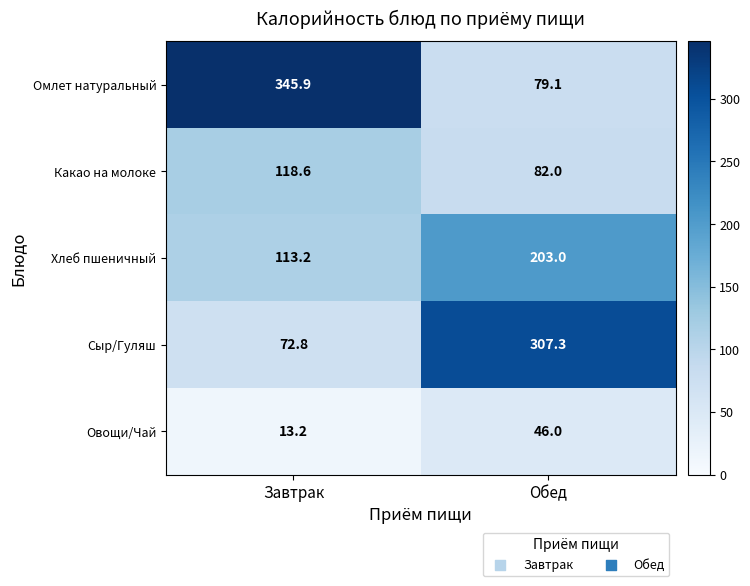

Rank the series by their maximum value, from highest to lowest.

Омлет натуральный, Сыр/Гуляш, Хлеб пшеничный, Какао на молоке, Овощи/Чай